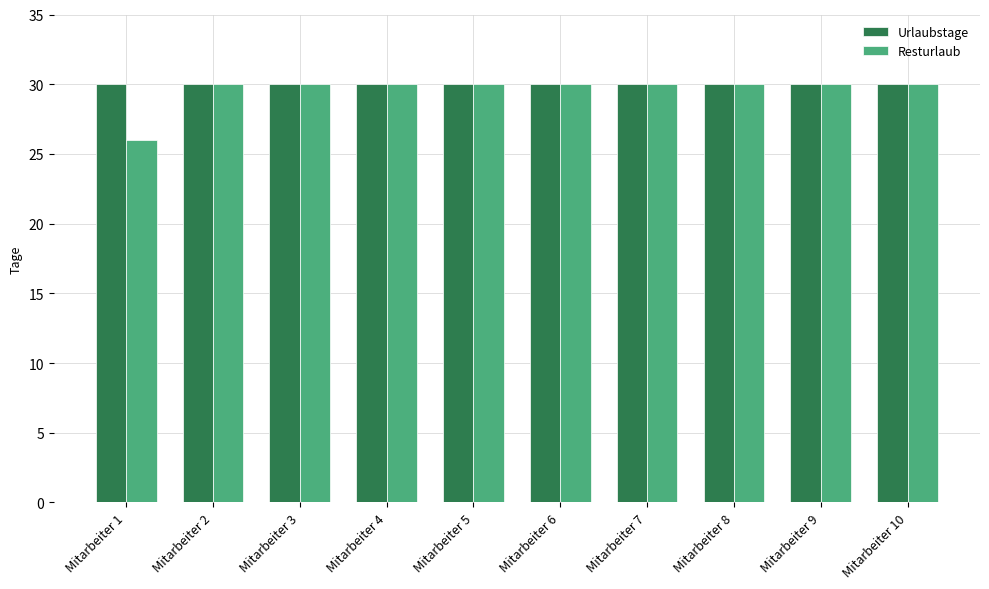

What is the value of the Urlaubstage bar at the 2nd from the left?

30